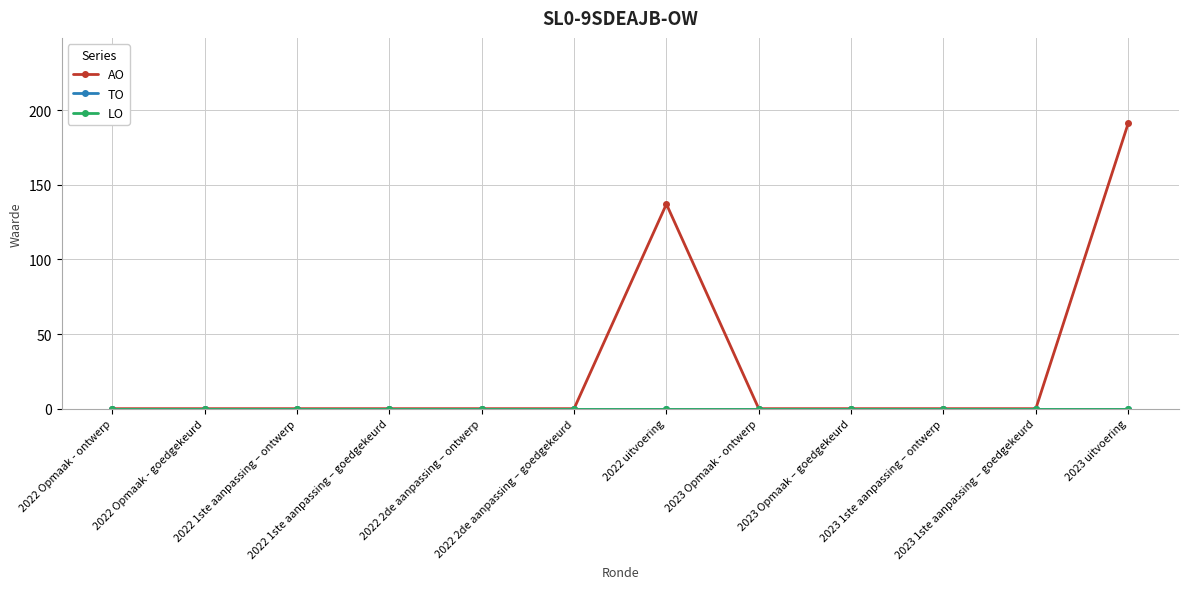

Is this an area chart (filled region under the line)?

No